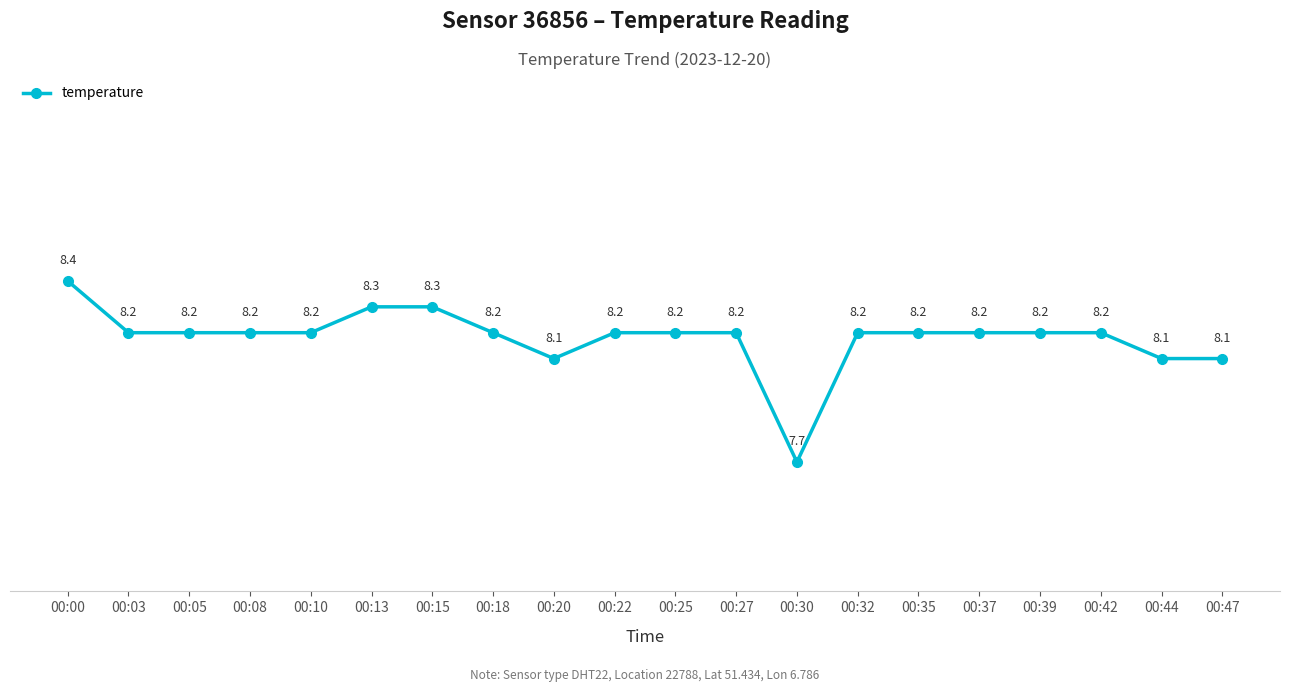

Count the number of values greater than 8.

19